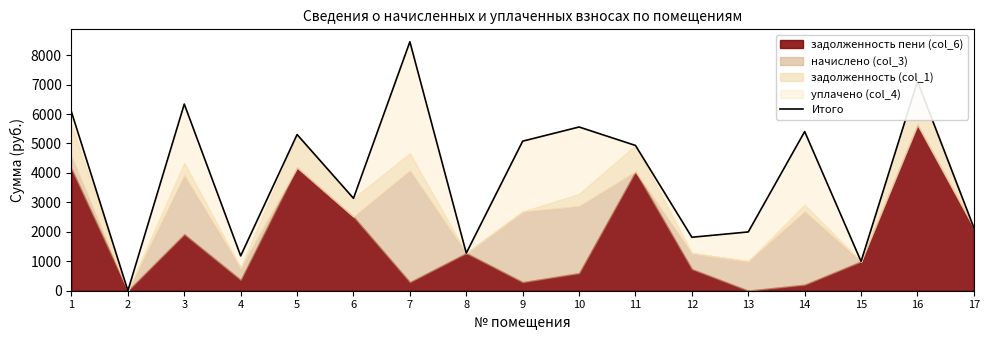

At which label does the data first exceed 4933?

1